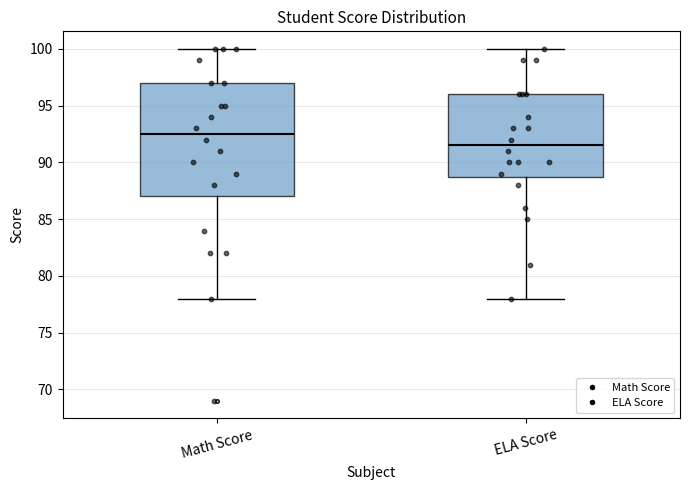

Where does the upper whisker of the box for ELA Score end on the y-axis? The values are not printed on the chart, so give them approximately, as read against the axis.

100.0